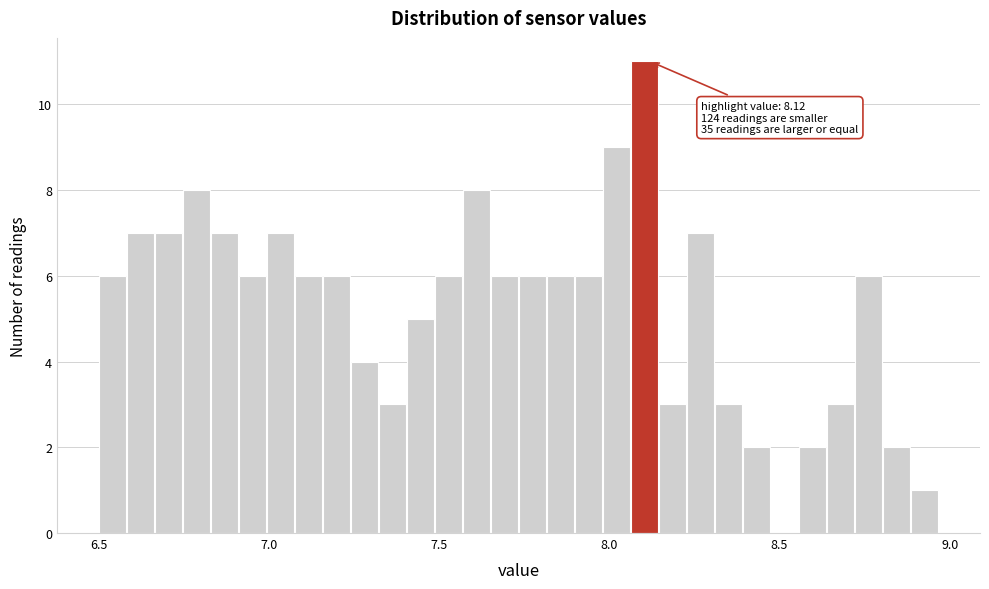

Read against the x-axis, roughly where is the centre of the tallest bar?

8.10